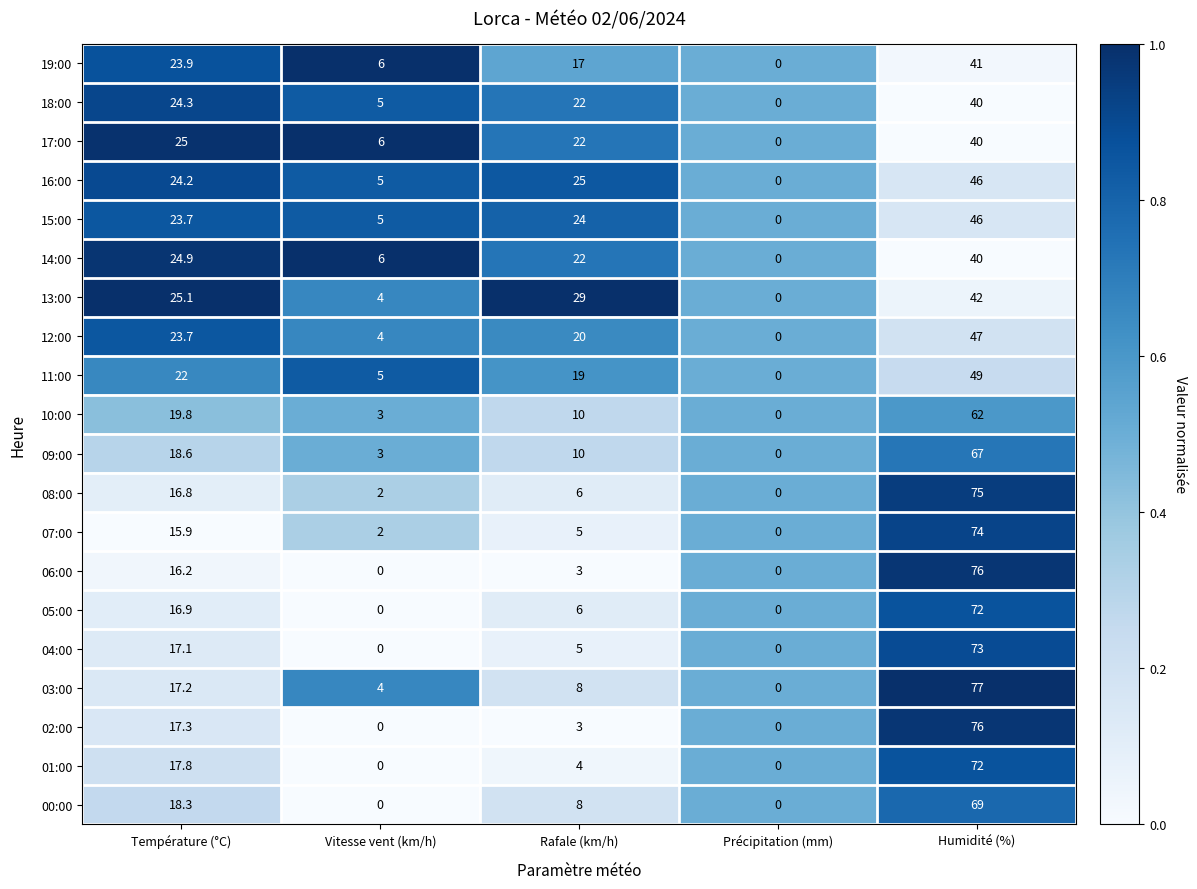

What is the difference between the 14:00 values at Vitesse vent (km/h) and Température (°C)?

18.9